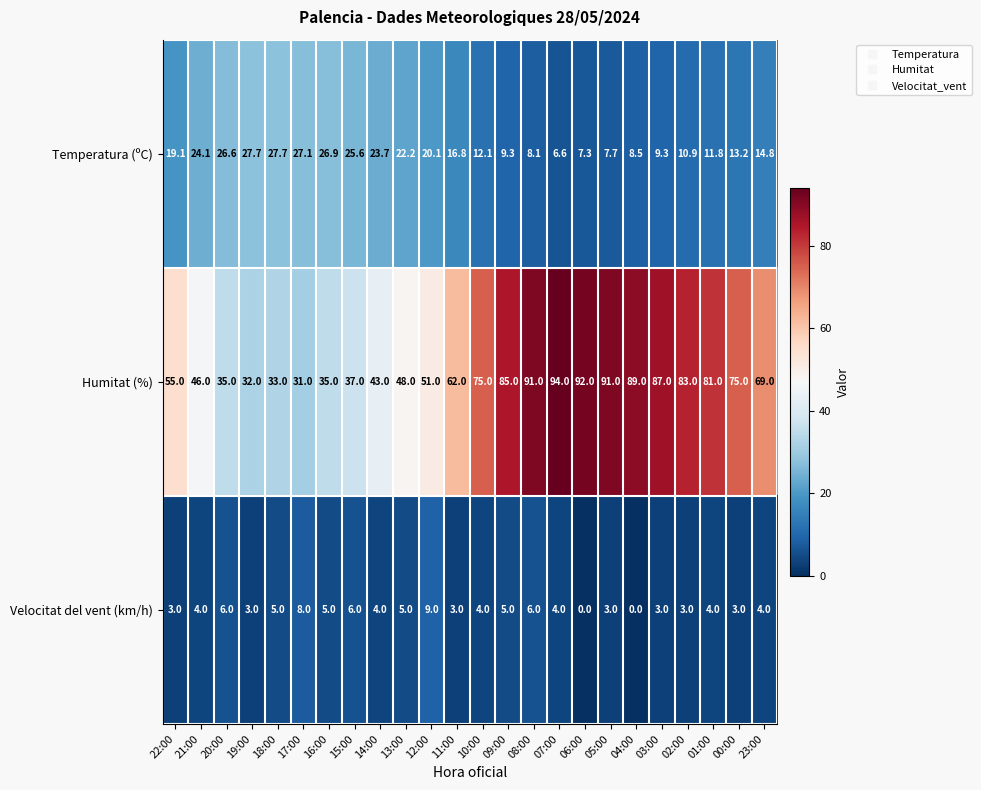

How many series are shown in this chart?

3